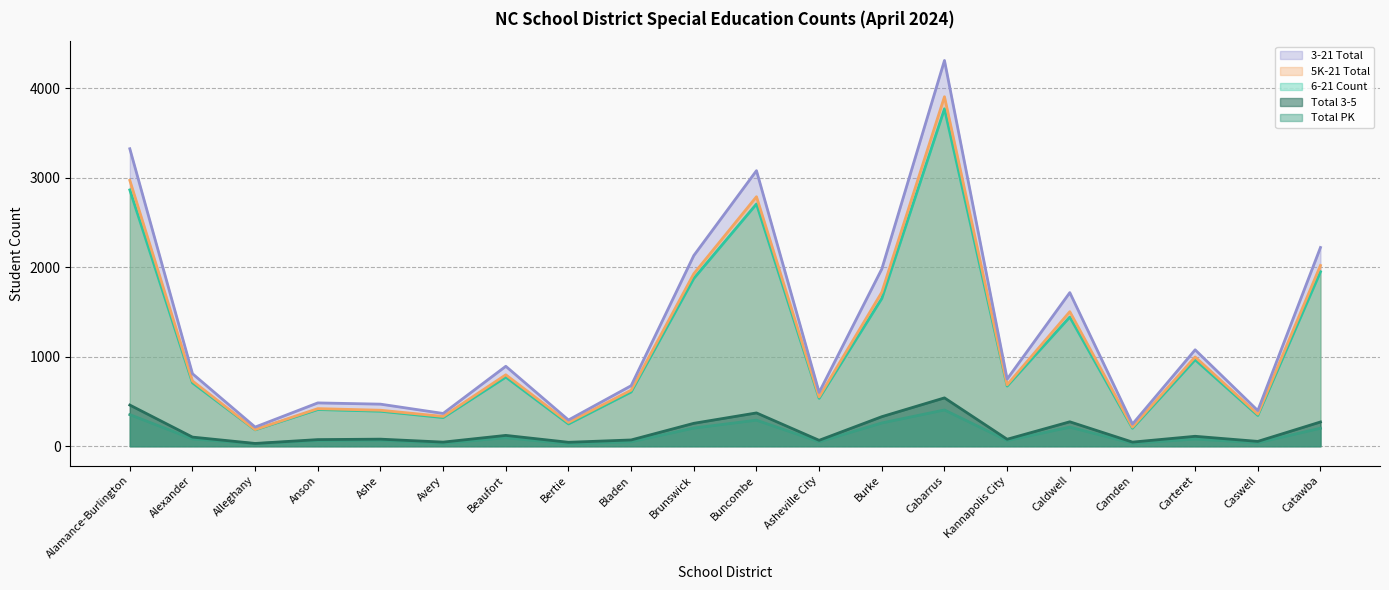

At how many categories does at least one series exceed 3604?

1